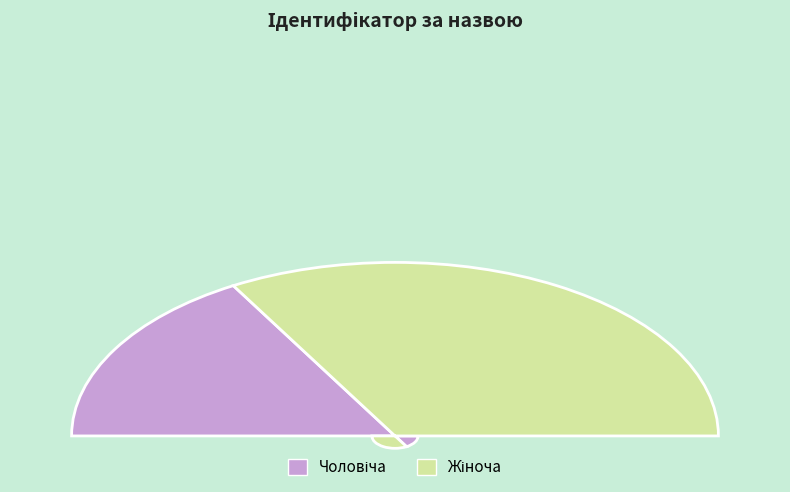

Is it true that Чоловіча is 26% of the pie?

False